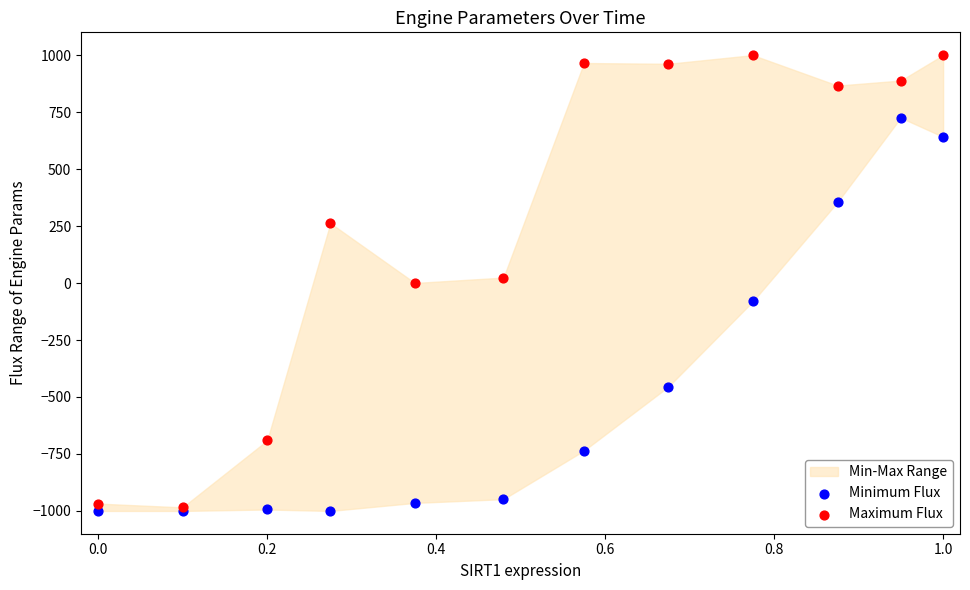

In the Minimum Flux series, what Y value is closest to -137?

-80.6